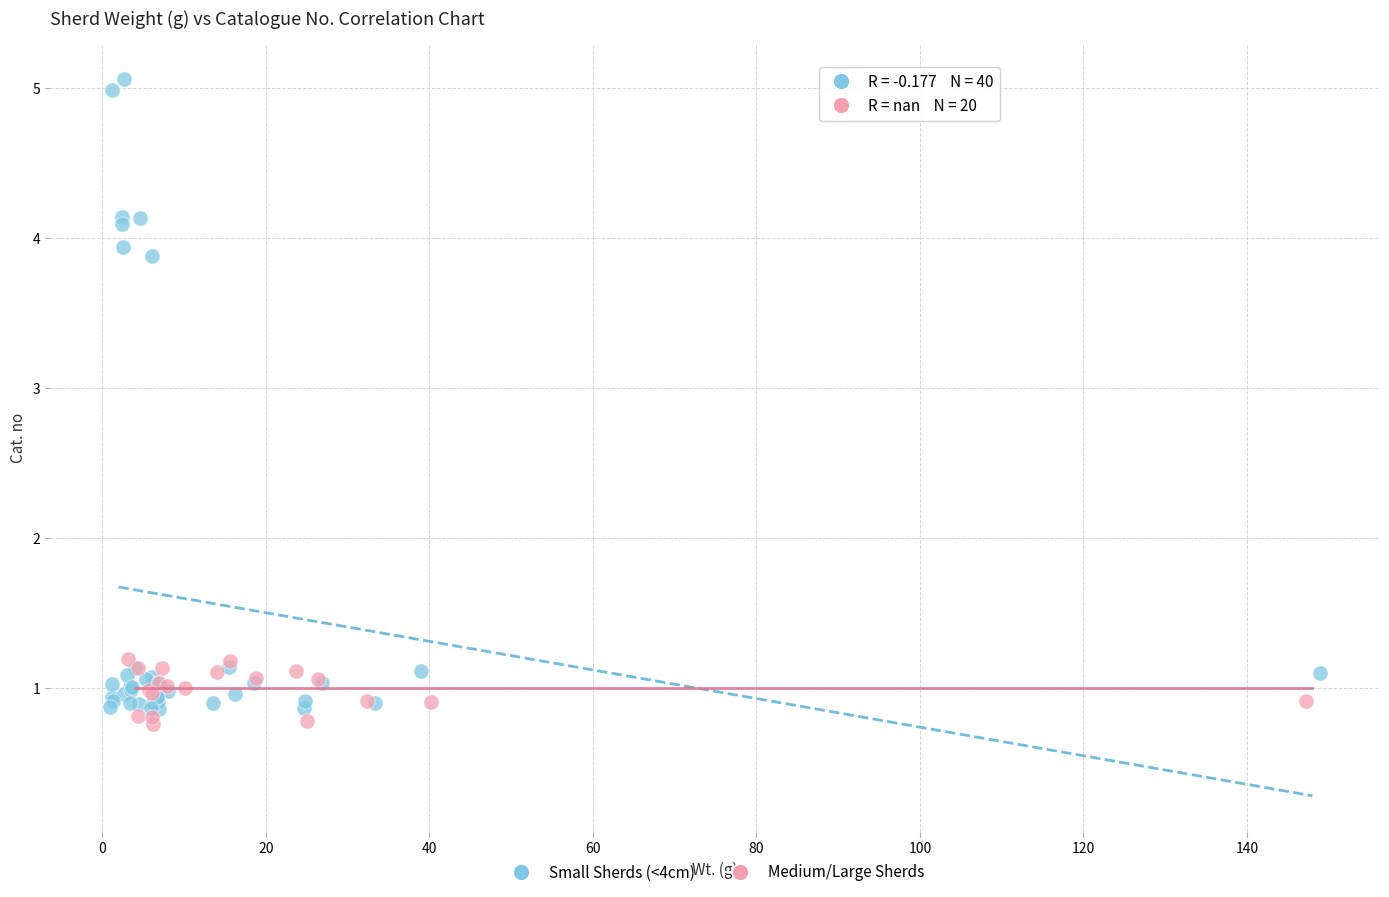

Which series has the largest Y range (max minus min)?

Small Sherds (<4cm)